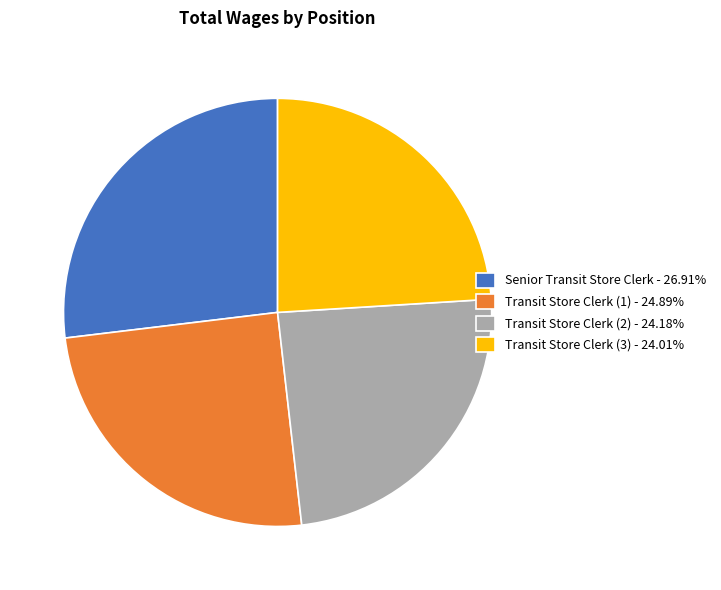

Is the sum of Senior Transit Store Clerk - 26.91% and Transit Store Clerk (3) - 24.01% greater than half?

Yes